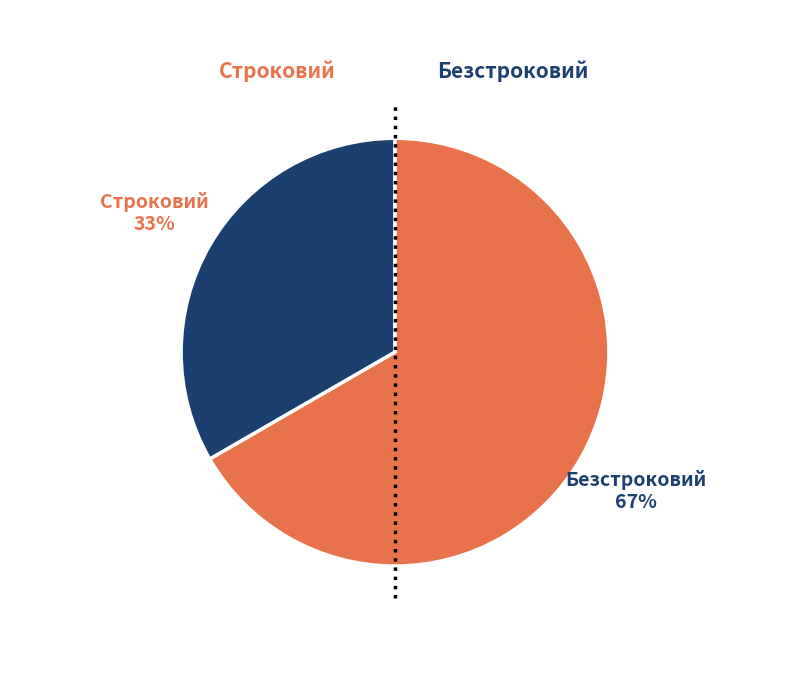

What percentage is the Строковий slice, to the nearest percent?

33%